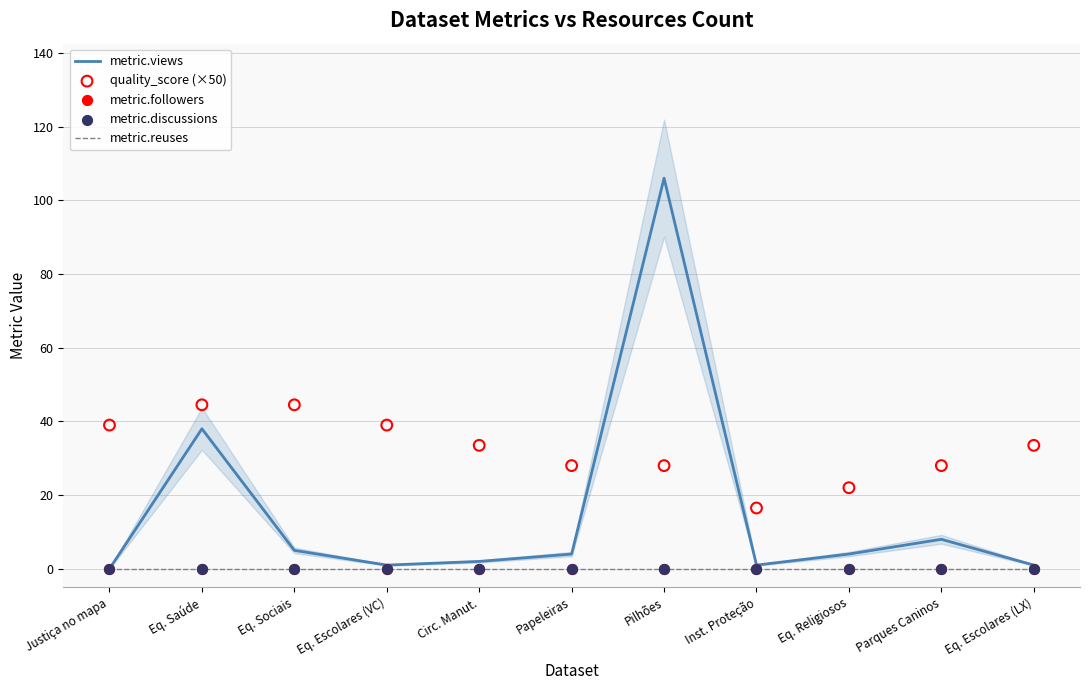

What is the total value across all series at Papeleiras?

32.0